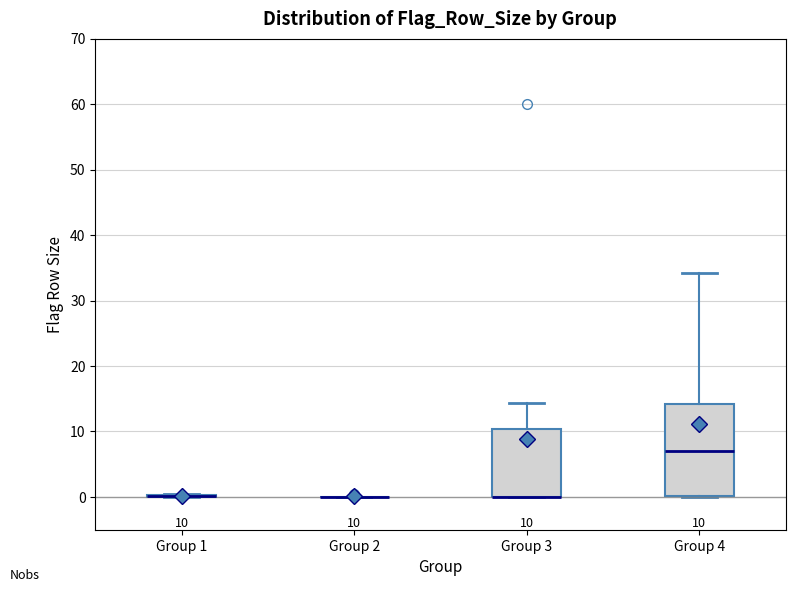

Which box is the tallest, from its lower edge to its upper edge?

Group 4